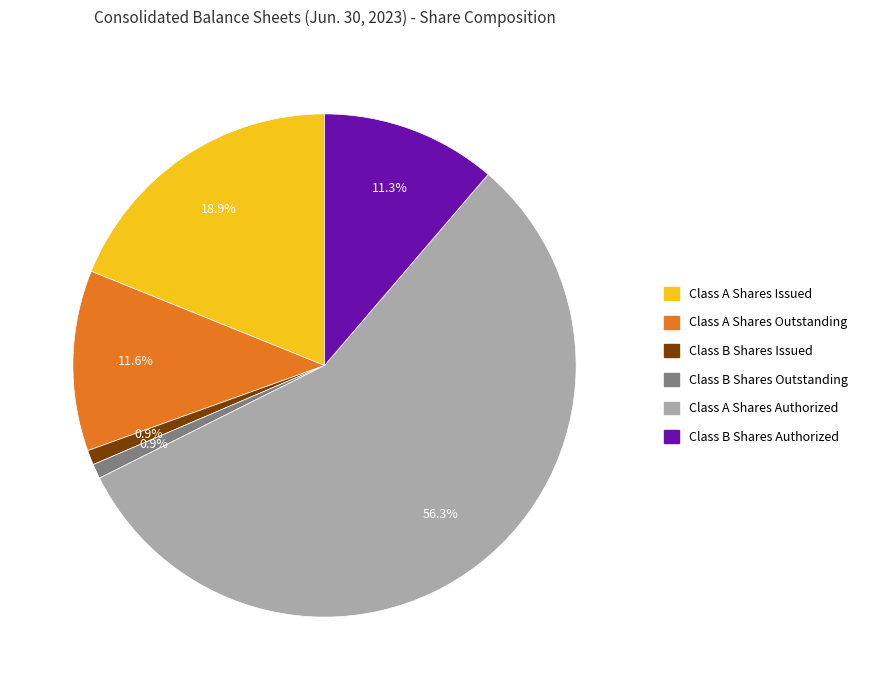

Which has a higher value, Class B Shares Issued or Class A Shares Issued?

Class A Shares Issued